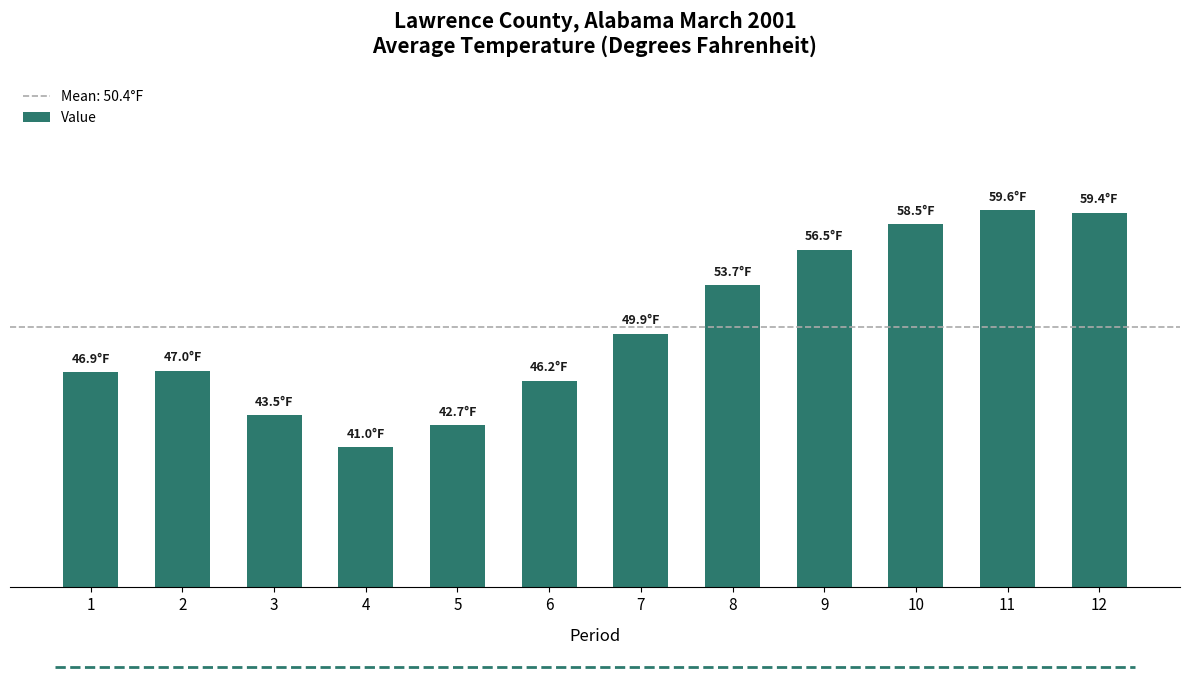

What is the minimum value shown in the chart?

41.0